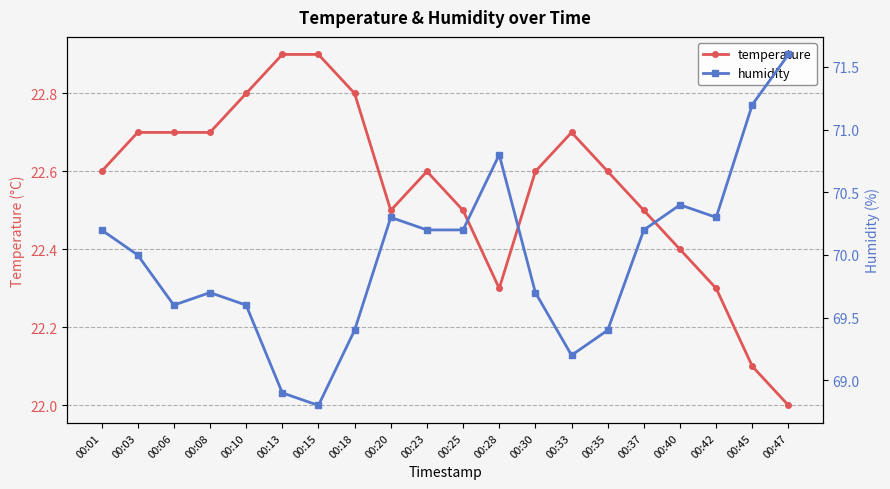

Is this an area chart (filled region under the line)?

No